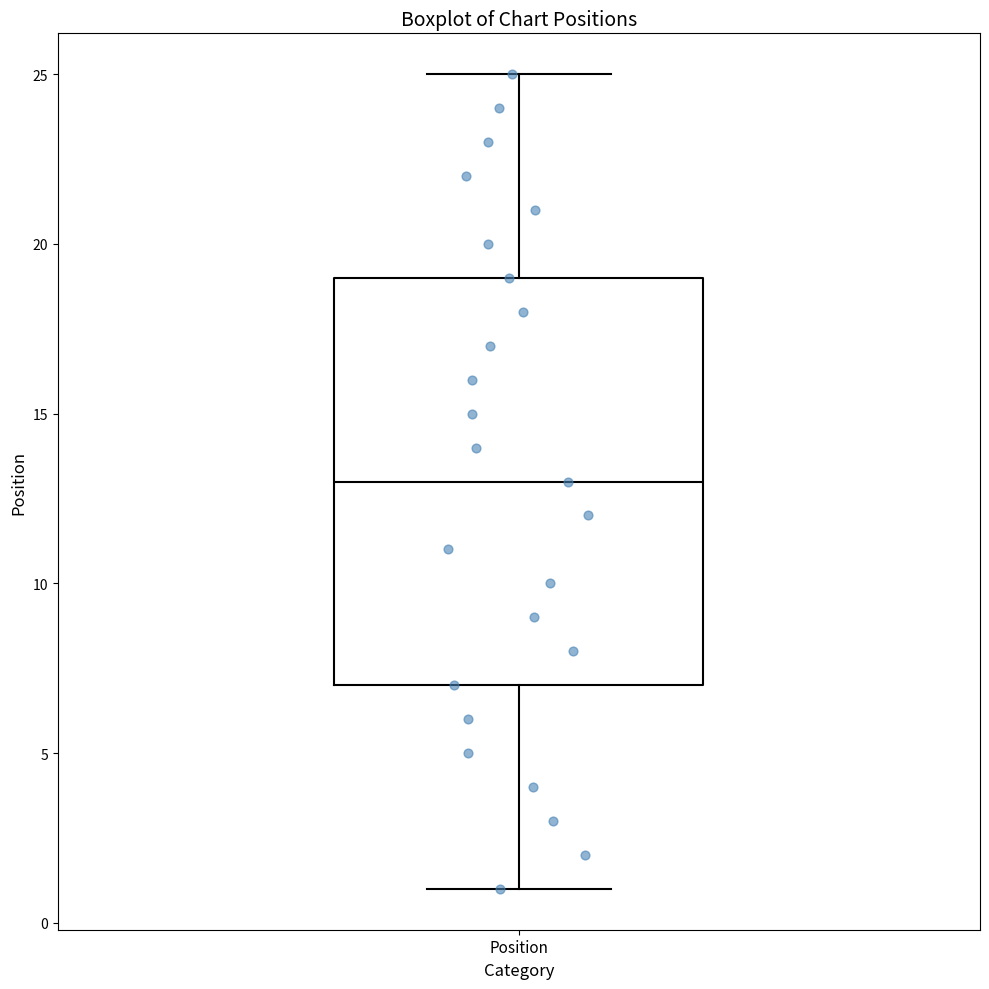

Read this box plot against the y-axis: the position of the median line, the range covered by the box, and the ends of both whiskers. The values are not printed on the chart, so give them approximately, as read against the axis.

median 13, box 7 to 19, whiskers 1 to 25